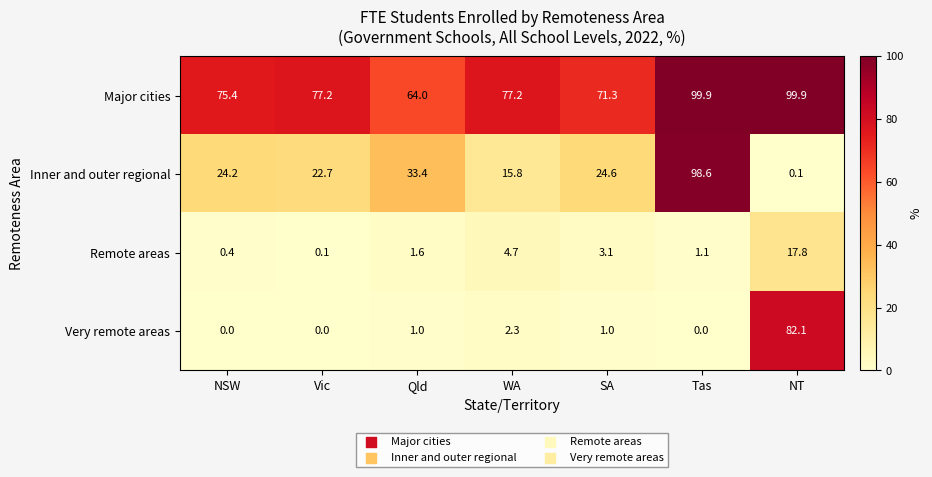

The value of Very remote areas at WA is 2.3. True or false?

True